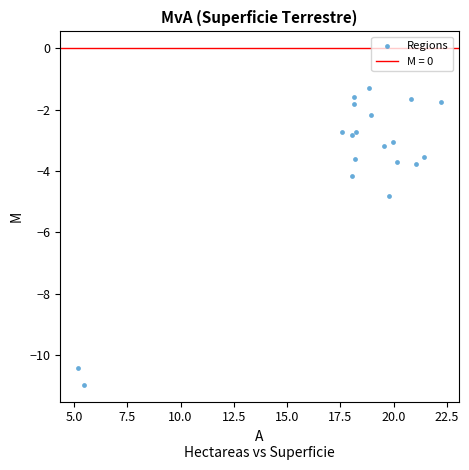

What is the range of X values (max minus min)?

17.0